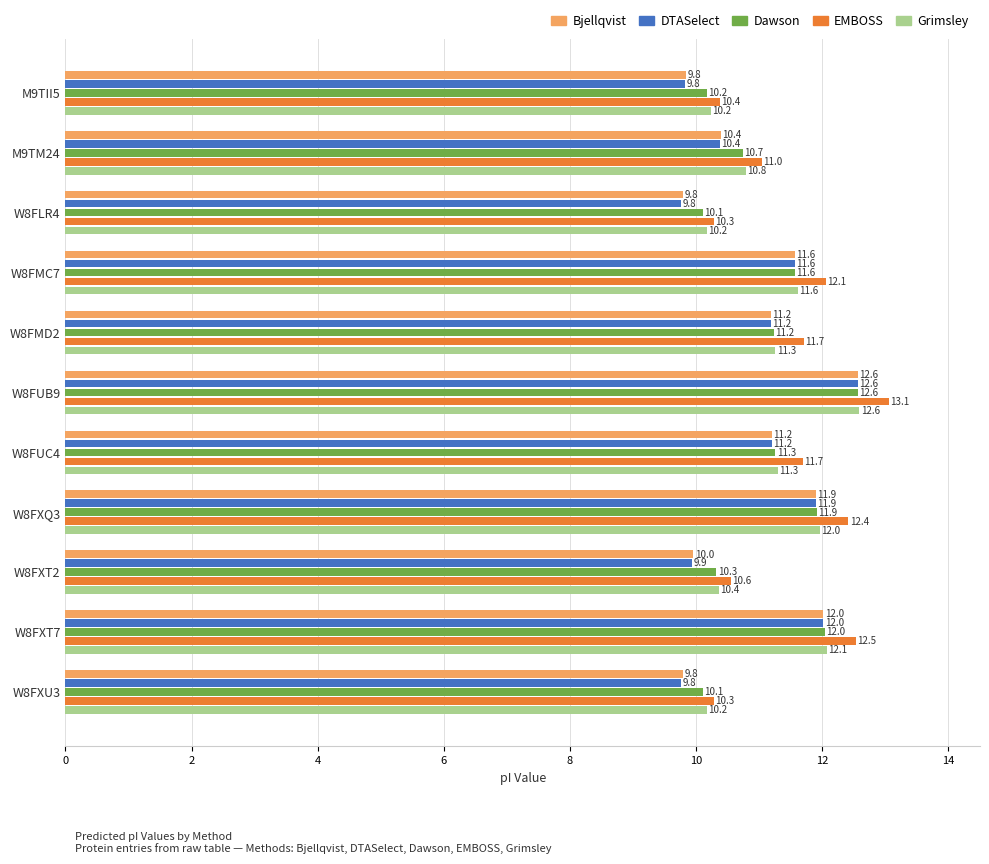

What is the average value of the Grimsley series?

11.1